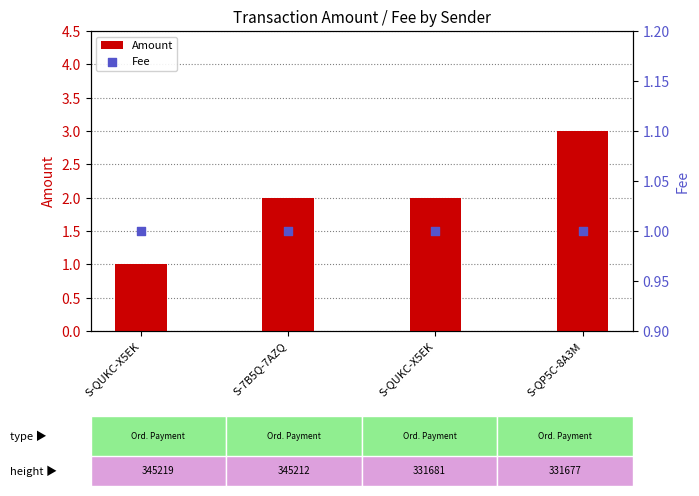

Is the value of Fee at S-QUKC-X5EK greater than the value of Amount at S-QP5C-8A3M?

No